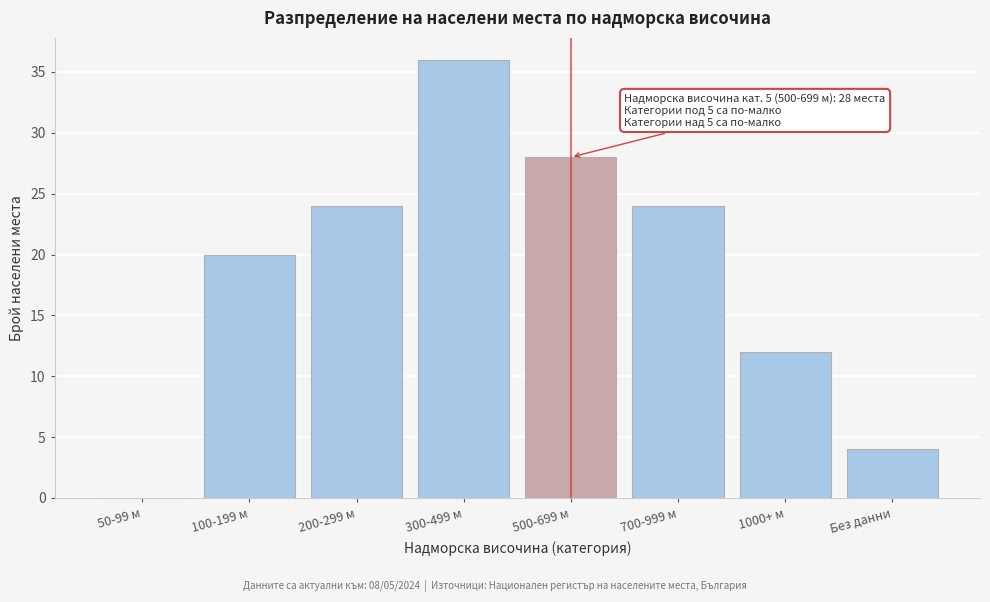

Reading right to left, transcribe all the data shown in this chart.

Без данни=4	1000+ м=12	700-999 м=24	500-699 м=28	300-499 м=36	200-299 м=24	100-199 м=20	50-99 м=0